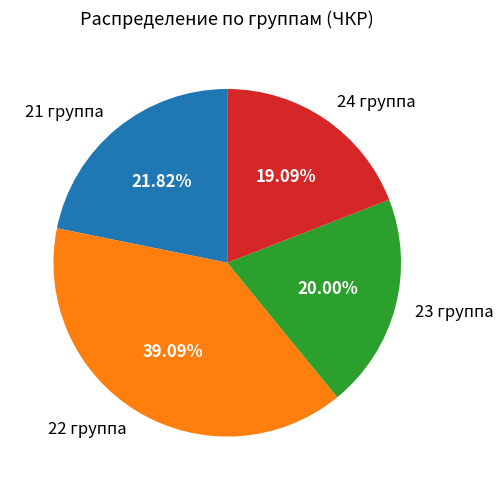

Which category has the biggest portion of the pie?

22 группа